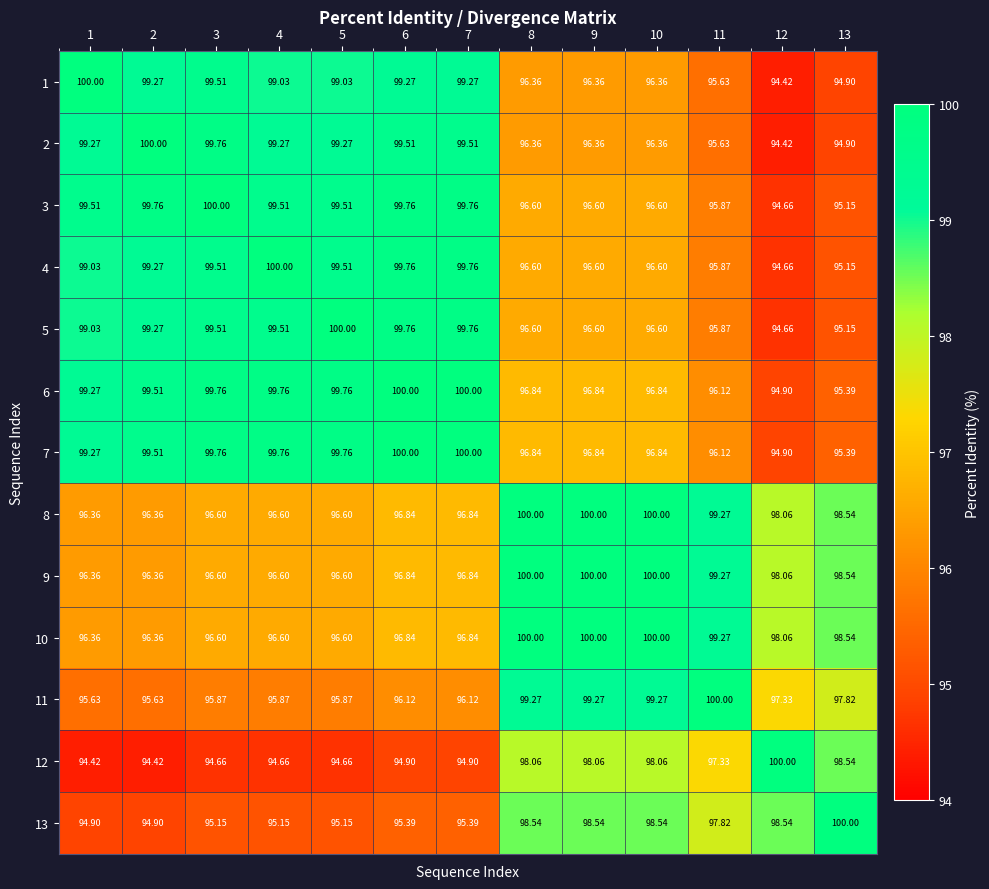

Is the value of 2 at 12 greater than the value of 10 at 2?

No